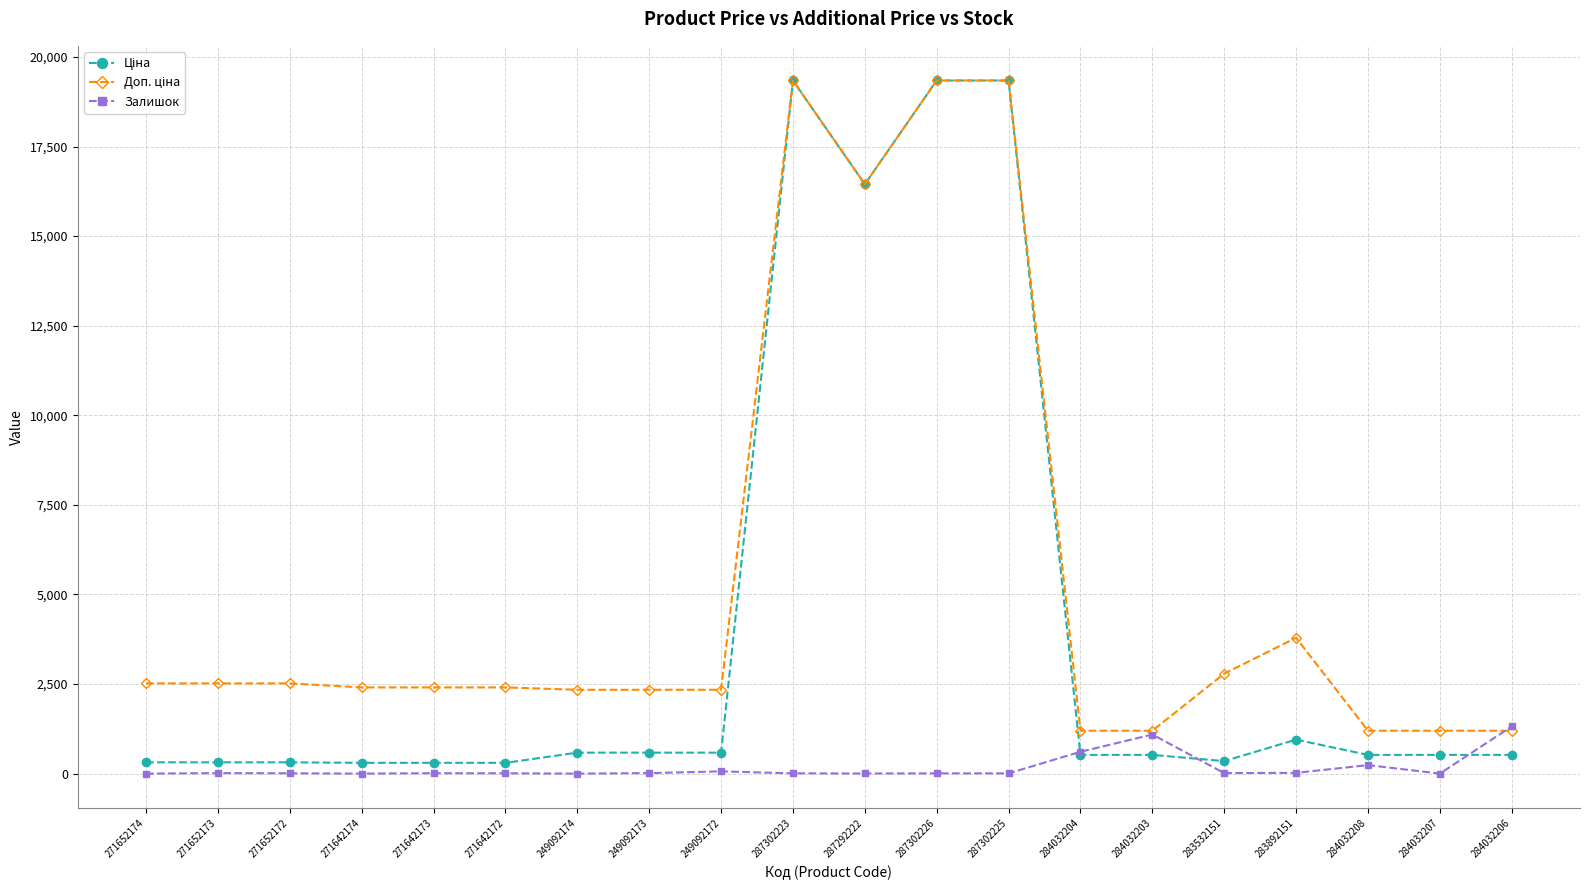

At how many categories does at least one series exceed 12895?

4